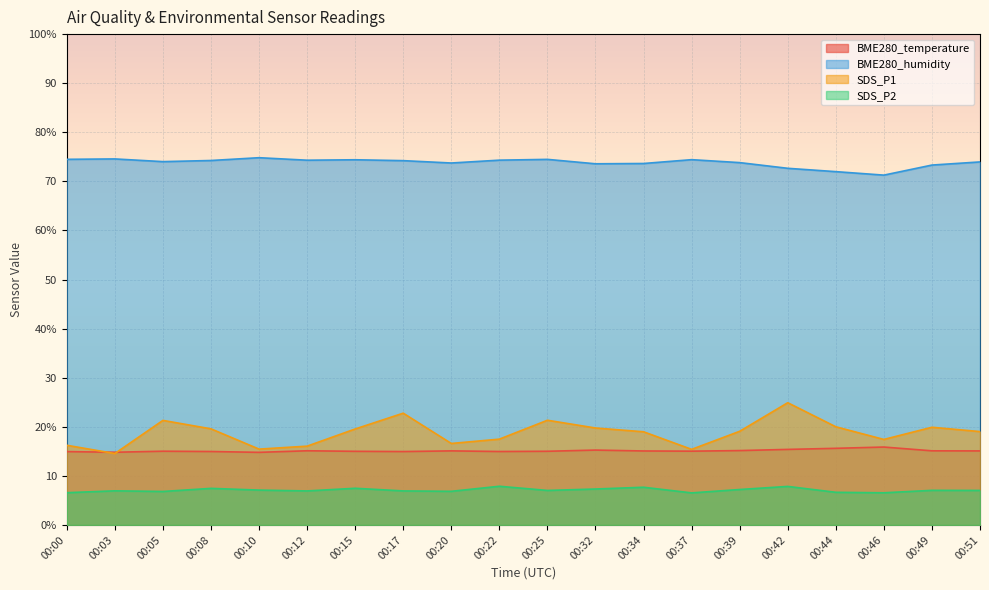

True or false: SDS_P2 and BME280_humidity intersect in this chart.

False